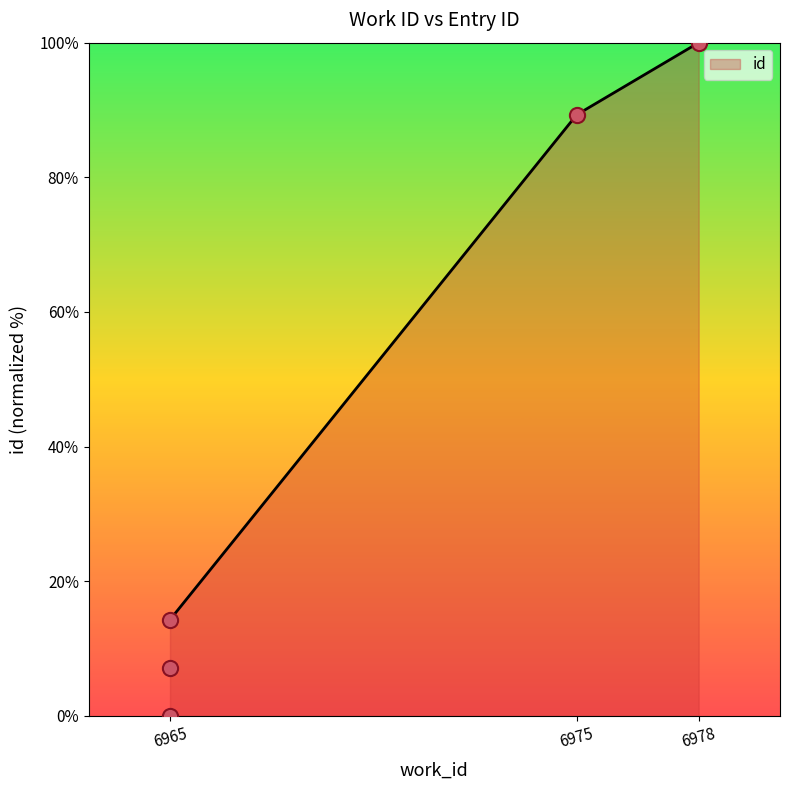

What is the change in value from 6965 to 6965?

+7.1